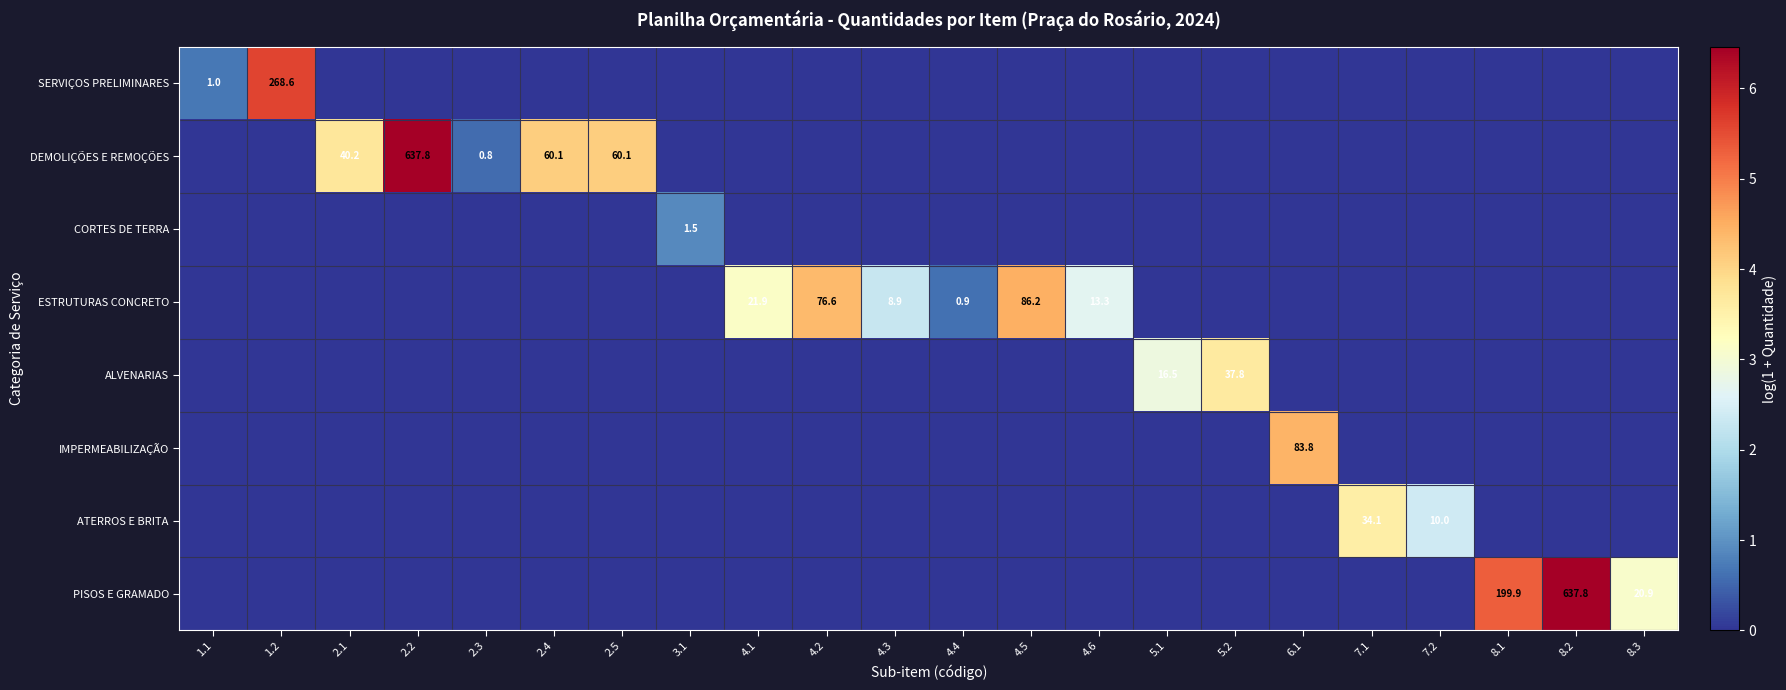

The SERVIÇOS PRELIMINARES series shows 176.7 at 1.2. True or false?

False